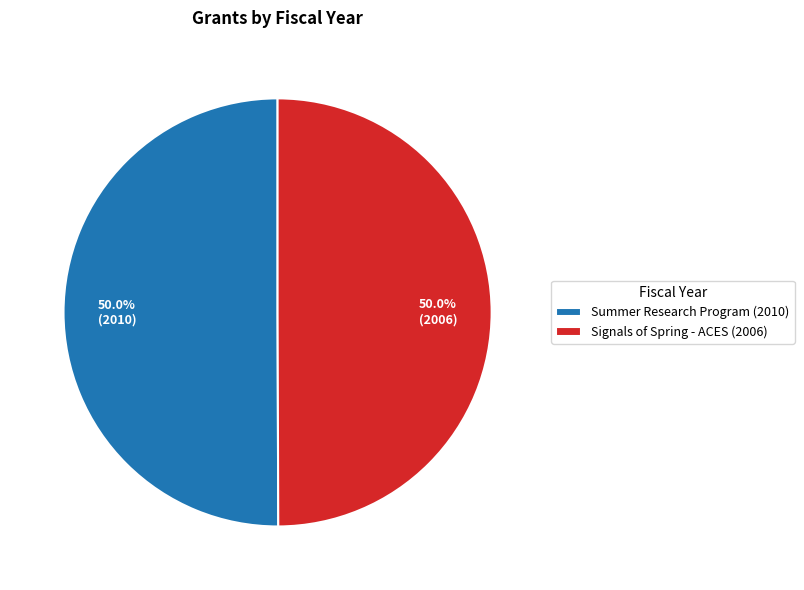

Approximately how many times larger is the value at Signals of Spring - ACES (2006) compared to Summer Research Program (2010)?

1.0